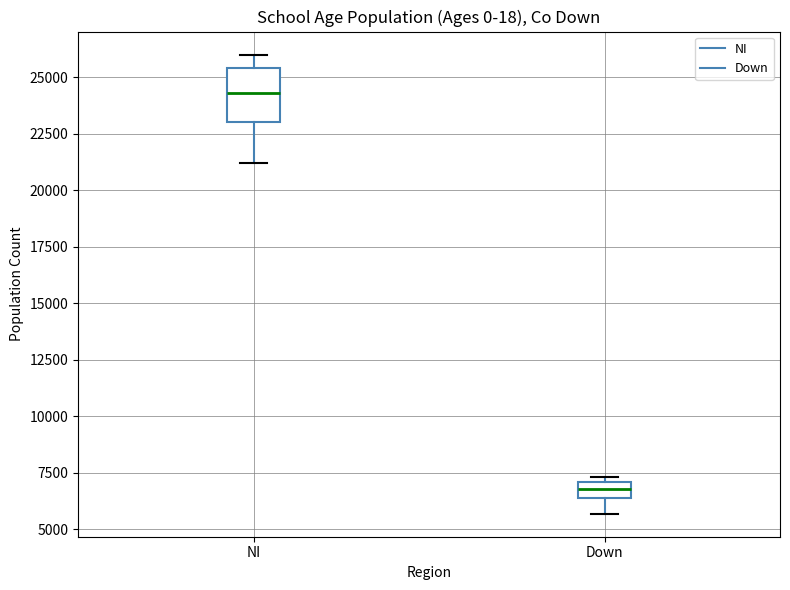

Comparing the boxes themselves (not the whiskers), which one is the tallest?

NI